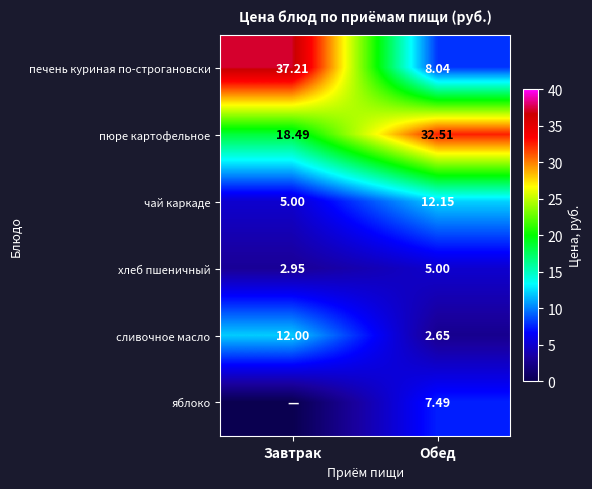

What is the sum of the пюре картофельное values at Обед and Завтрак?

51.0